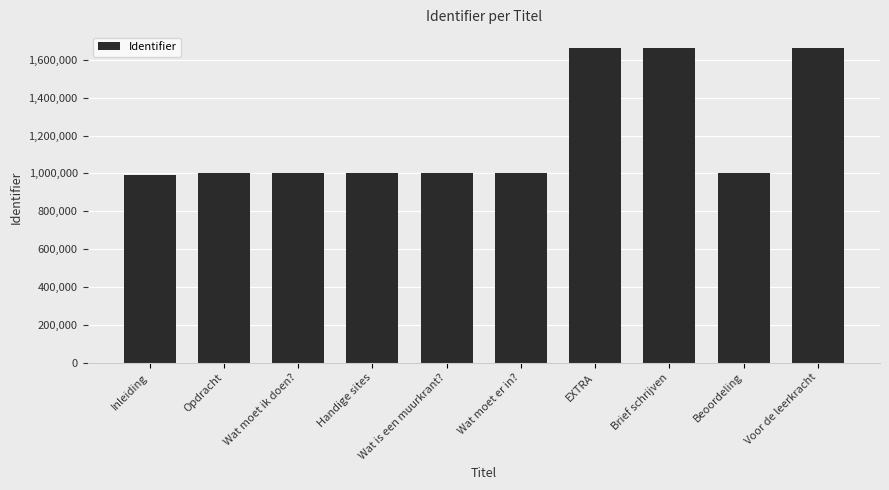

What is the ratio of the value at Handige sites to the value at Voor de leerkracht?

0.6